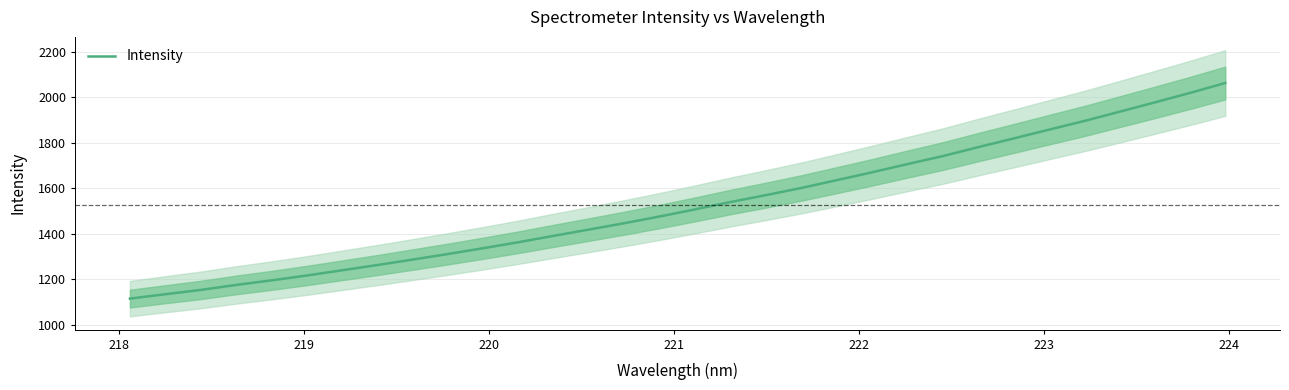

What is the maximum value for Intensity?

2062.7